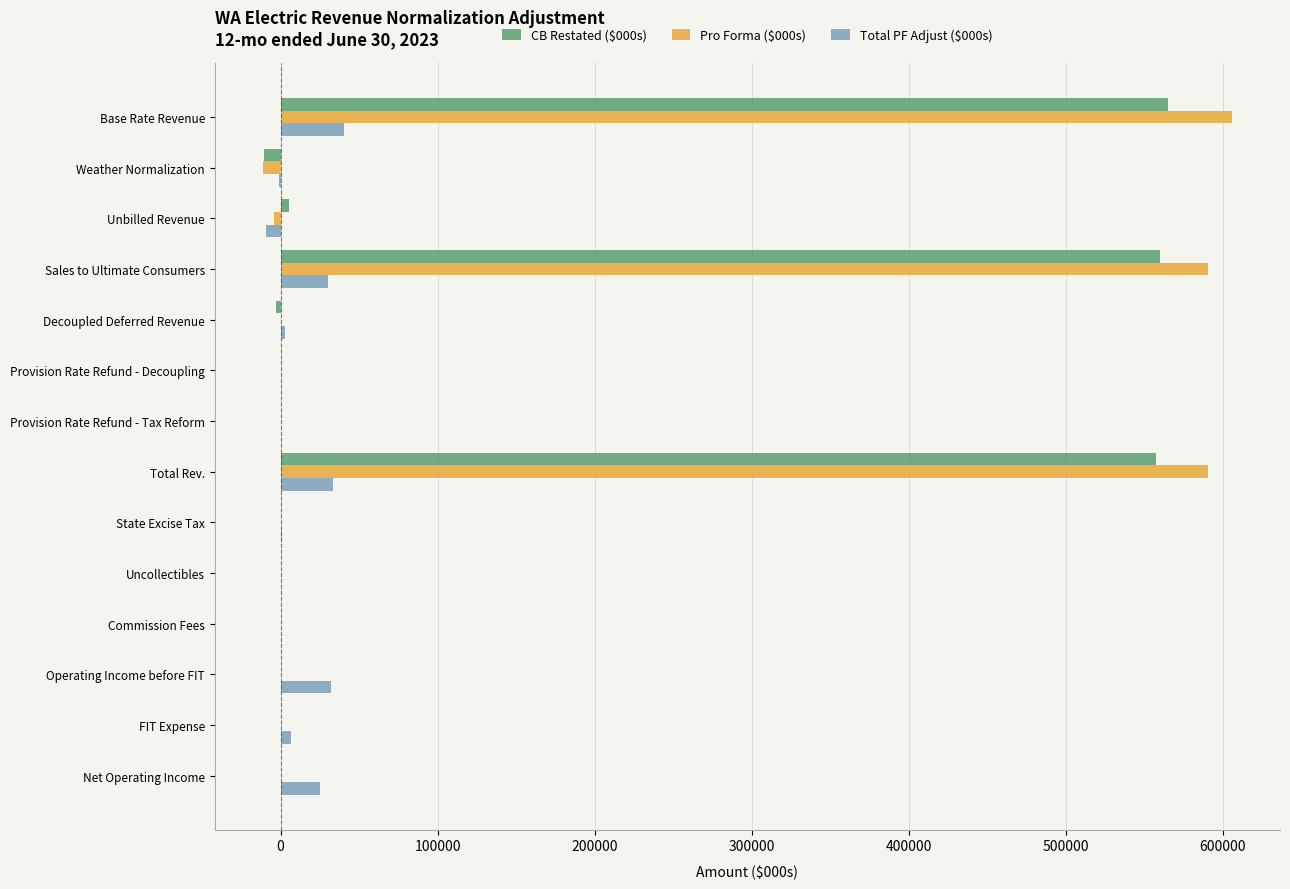

Which label corresponds to the largest value in the chart?

Base Rate Revenue